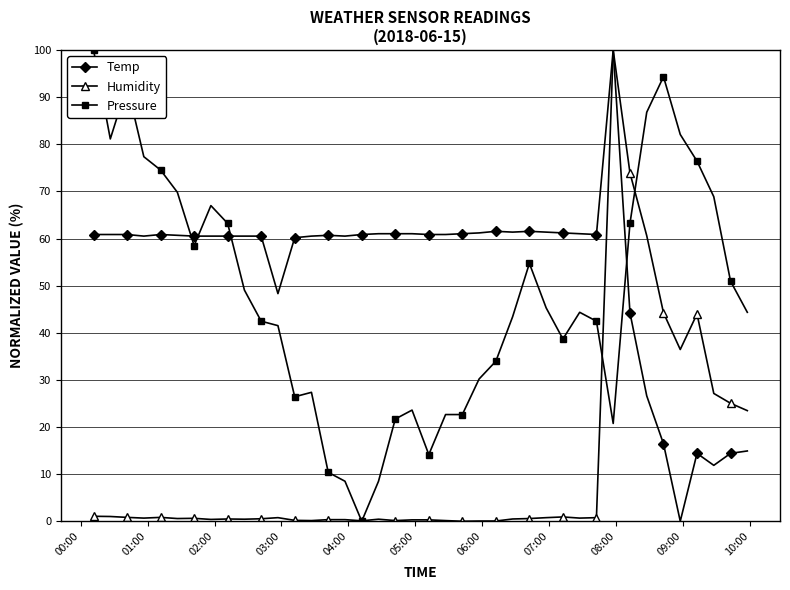

Which series has the largest total across all categories?

Temp